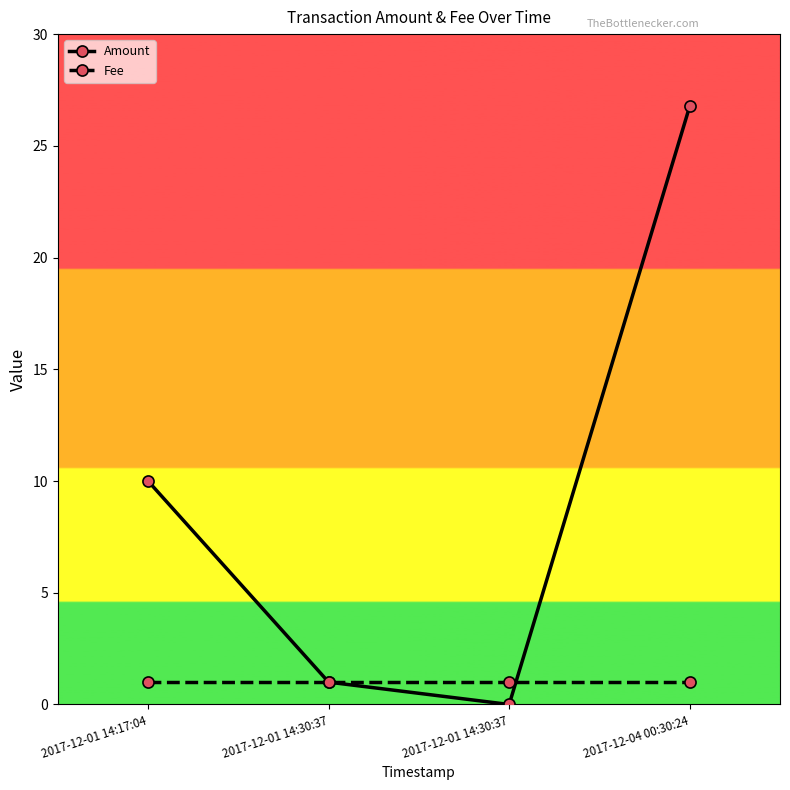

What is the label of the 3rd point from the right?

2017-12-01 14:30:37